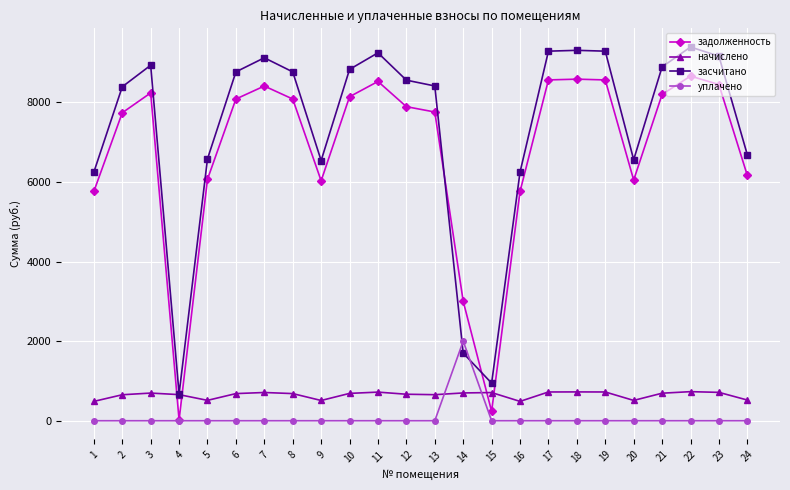

How many lines are shown in the chart?

4